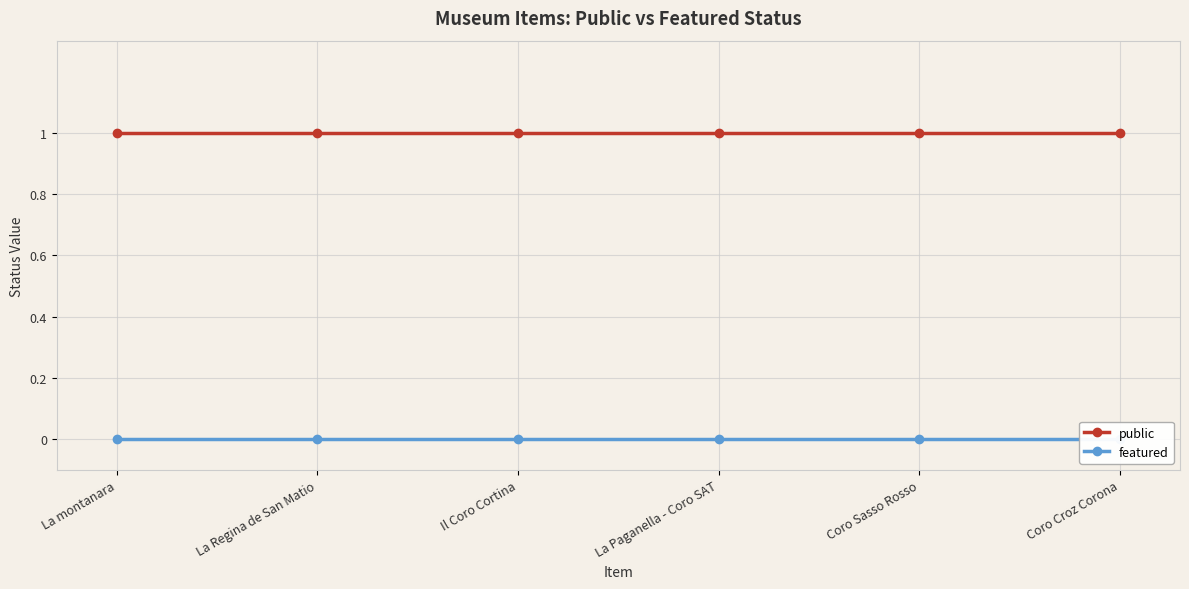

What position from the left is La montanara?

1